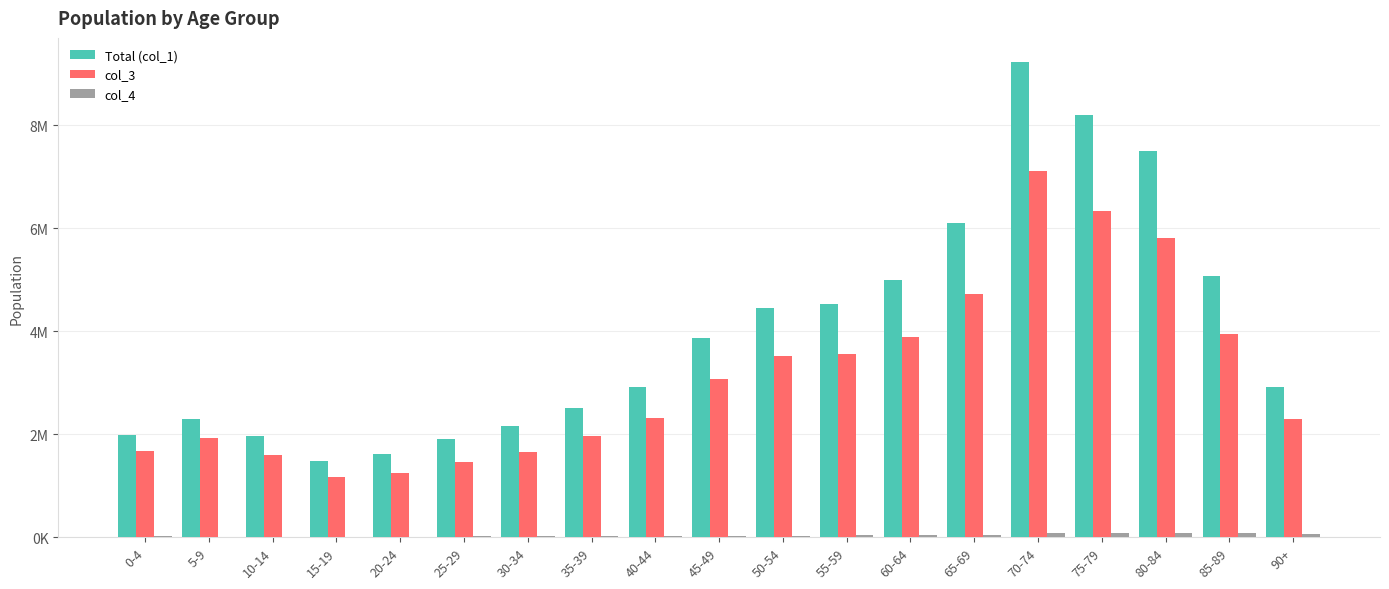

Which label corresponds to the smallest value in the chart?

15-19